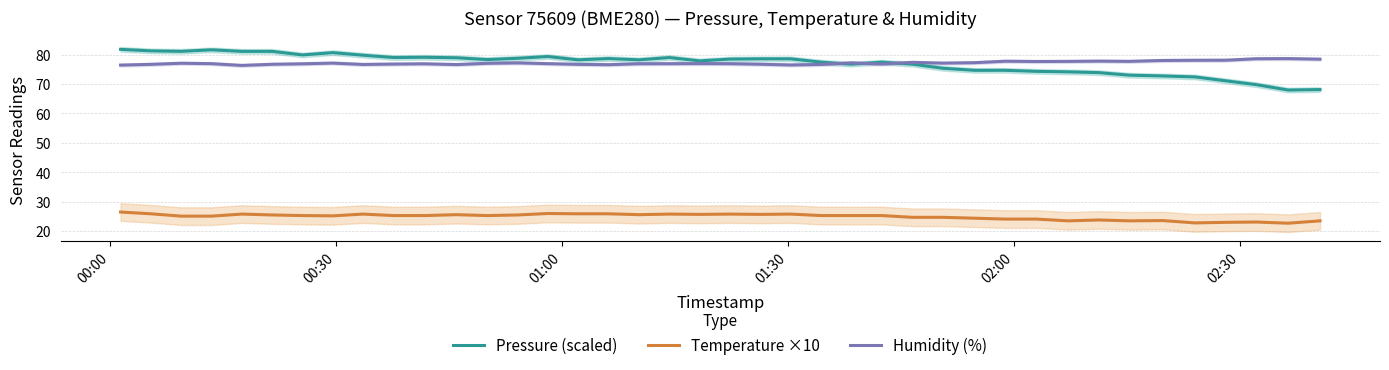

True or false: Humidity (%) and Temperature ×10 cross at least once.

False